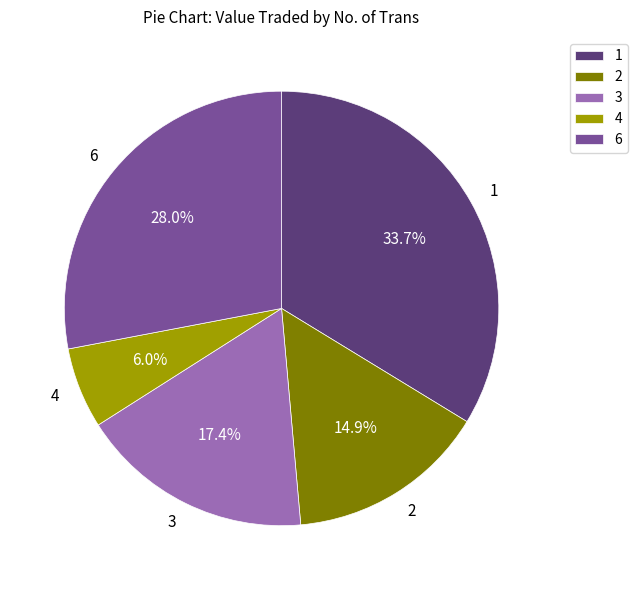

What percentage is the 2 slice, to the nearest percent?

15%